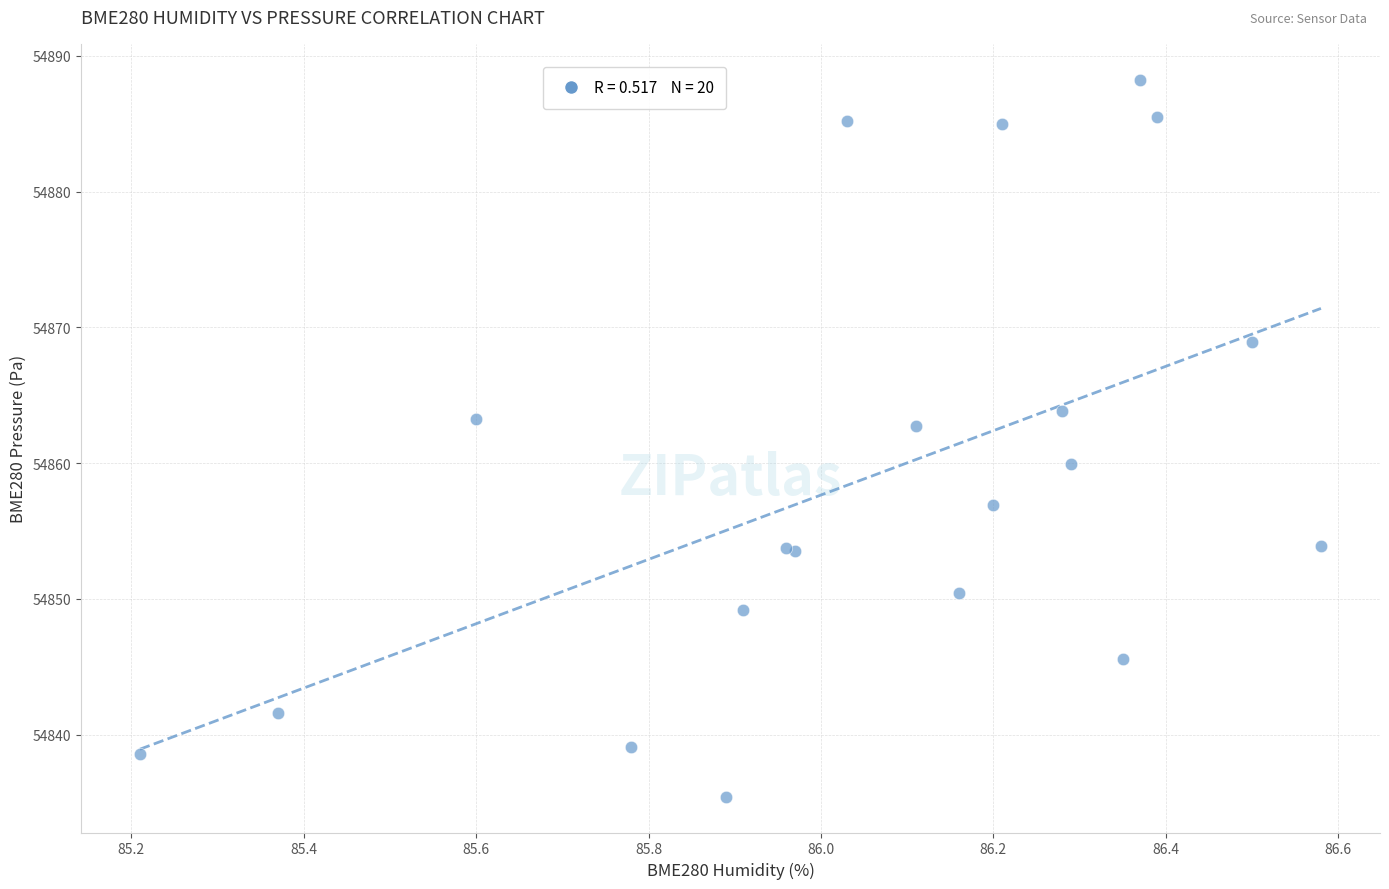

What Y value in the scatter plot is closest to 54861?

54859.9